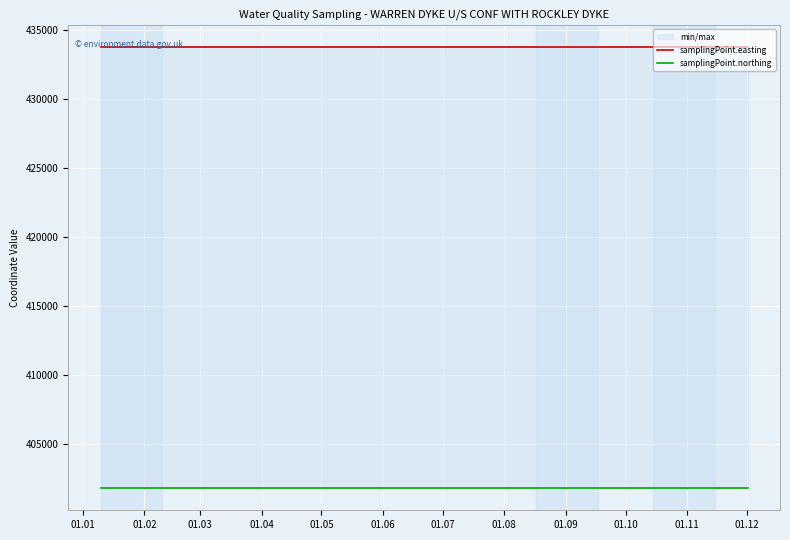

What is the value of the samplingPoint.easting point at the 4th from the left?

433802